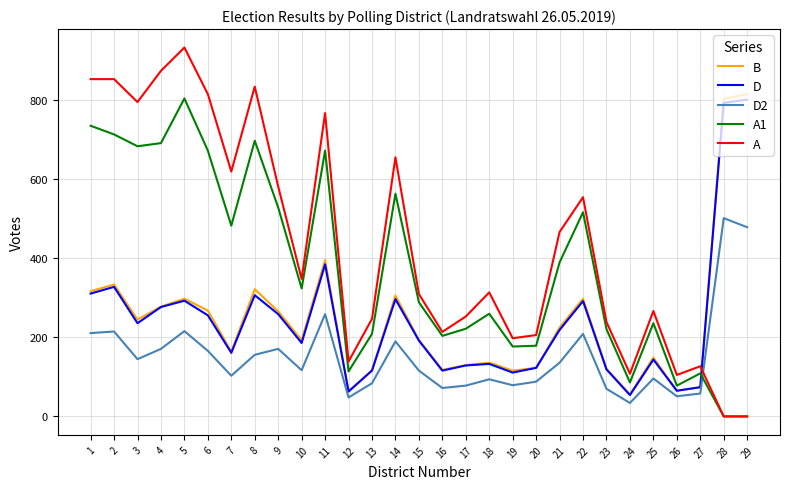

How many intersections are there between A and B?

1